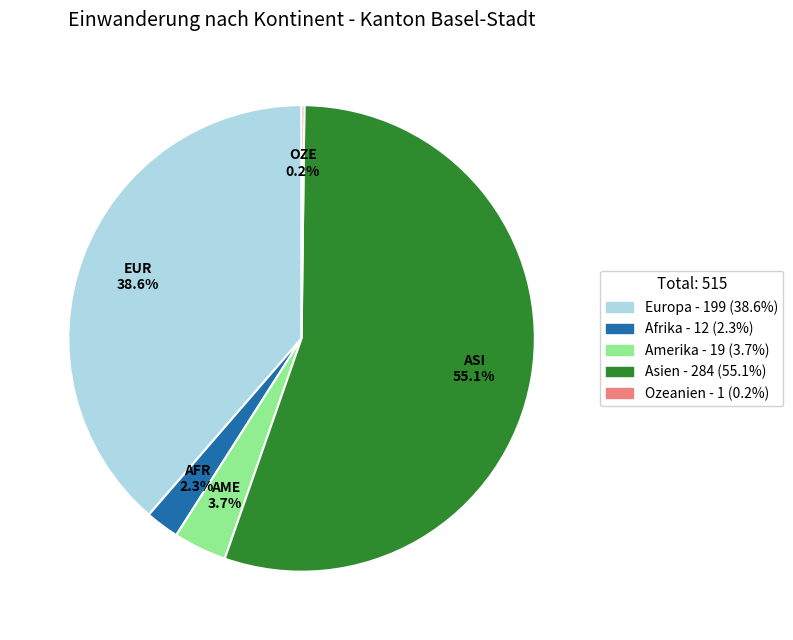

Which has a higher value, Europa or Asien?

Asien